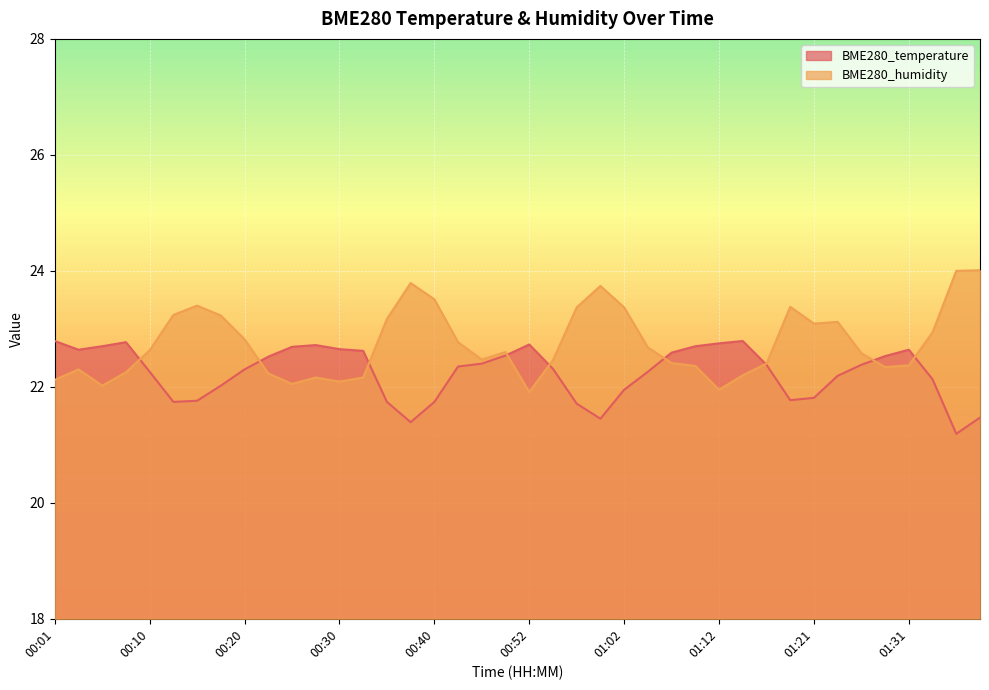

What is the difference between the maximum and second lowest values in the BME280_humidity series?

2.1